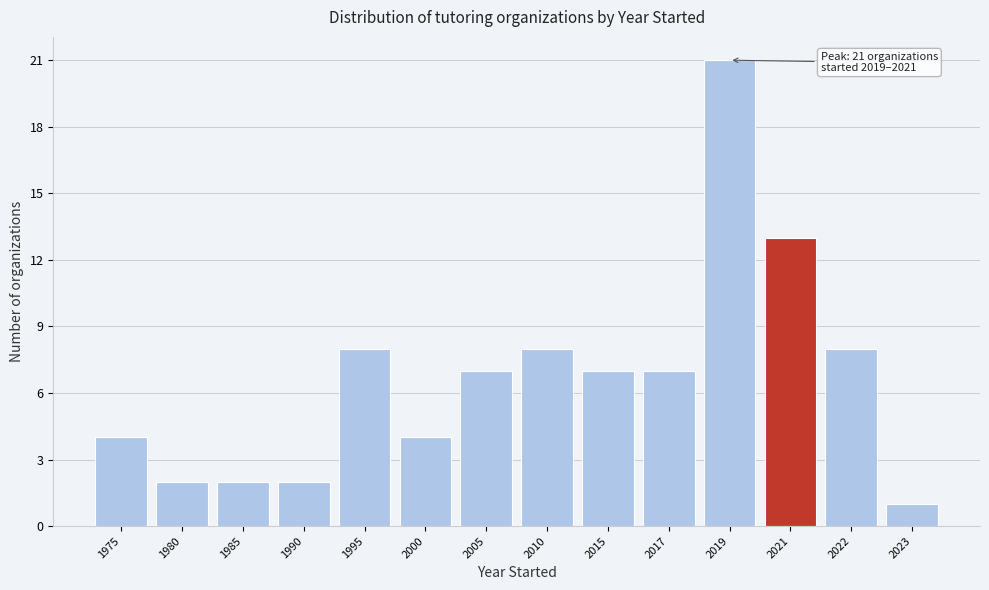

Reading right to left, what are all the values shown in this chart?

2023=1	2022=8	2021=13	2019=21	2017=7	2015=7	2010=8	2005=7	2000=4	1995=8	1990=2	1985=2	1980=2	1975=4